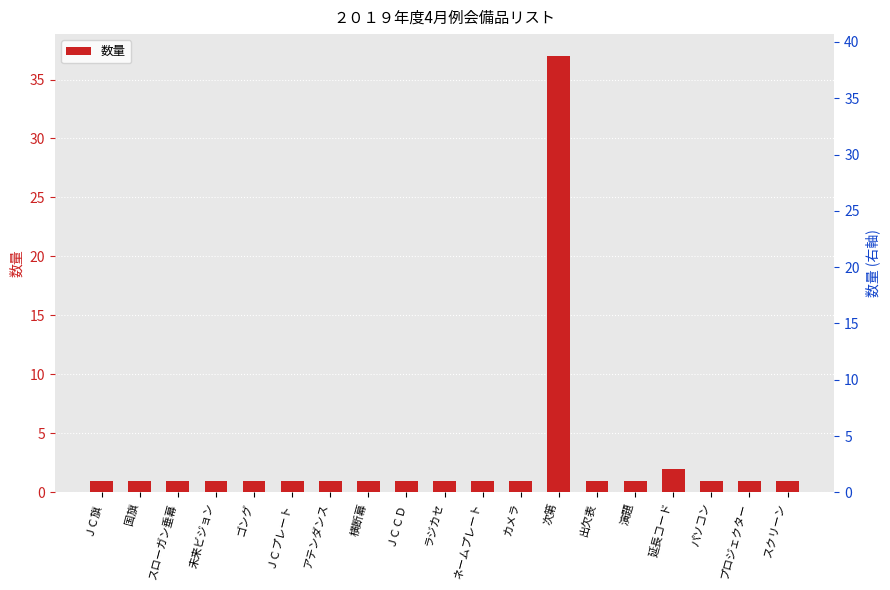

The chart shows a value of 1 at 出欠表. True or false?

True